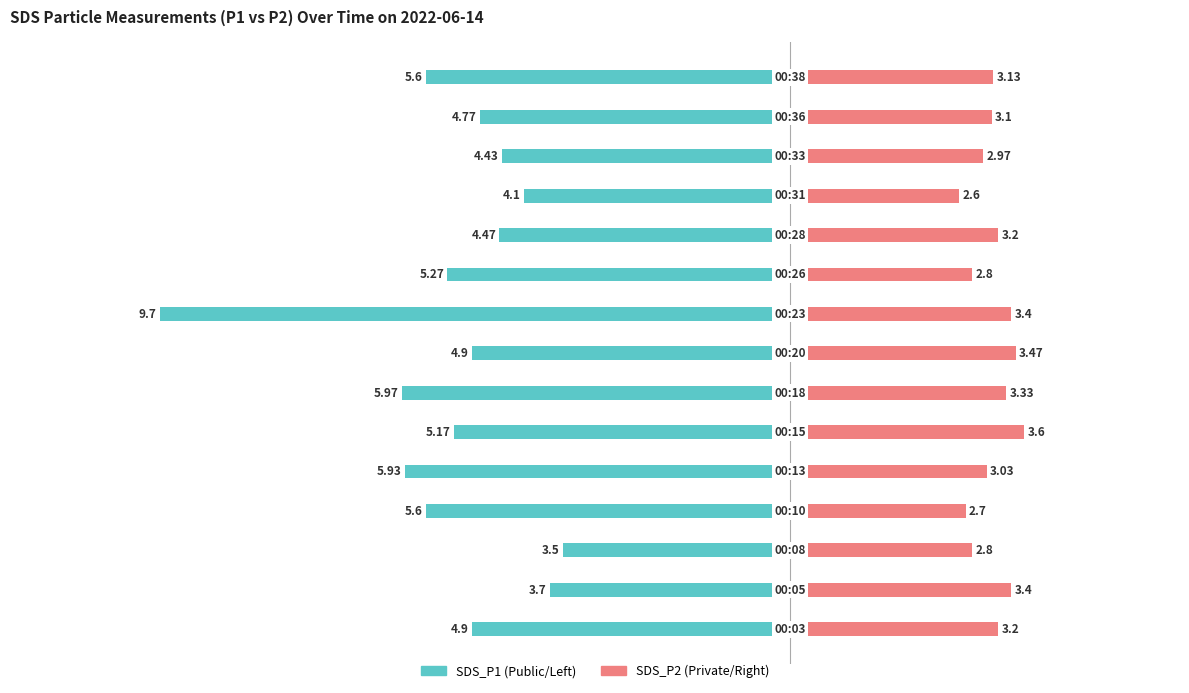

The SDS_P2 series shows 5.7 at 2. True or false?

False